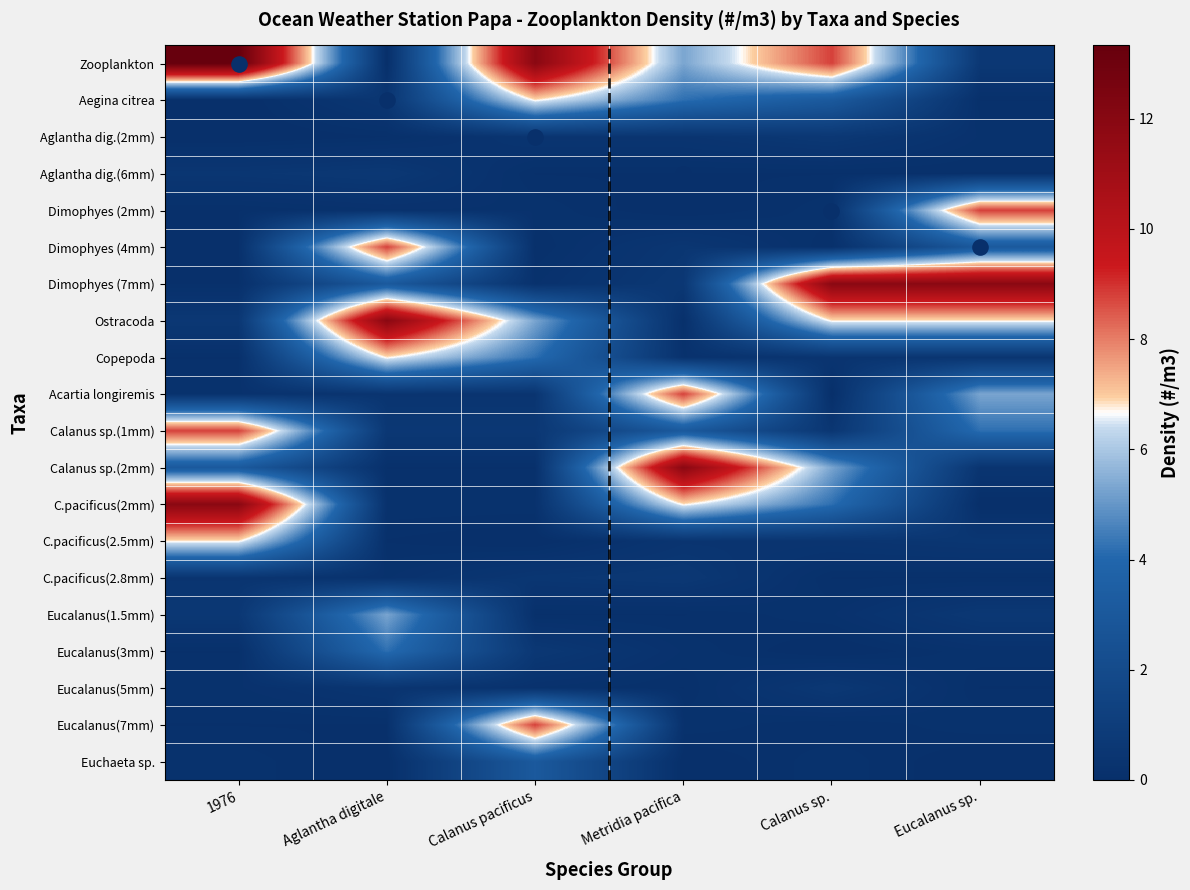

At which category is the sum across all series the highest?

1976